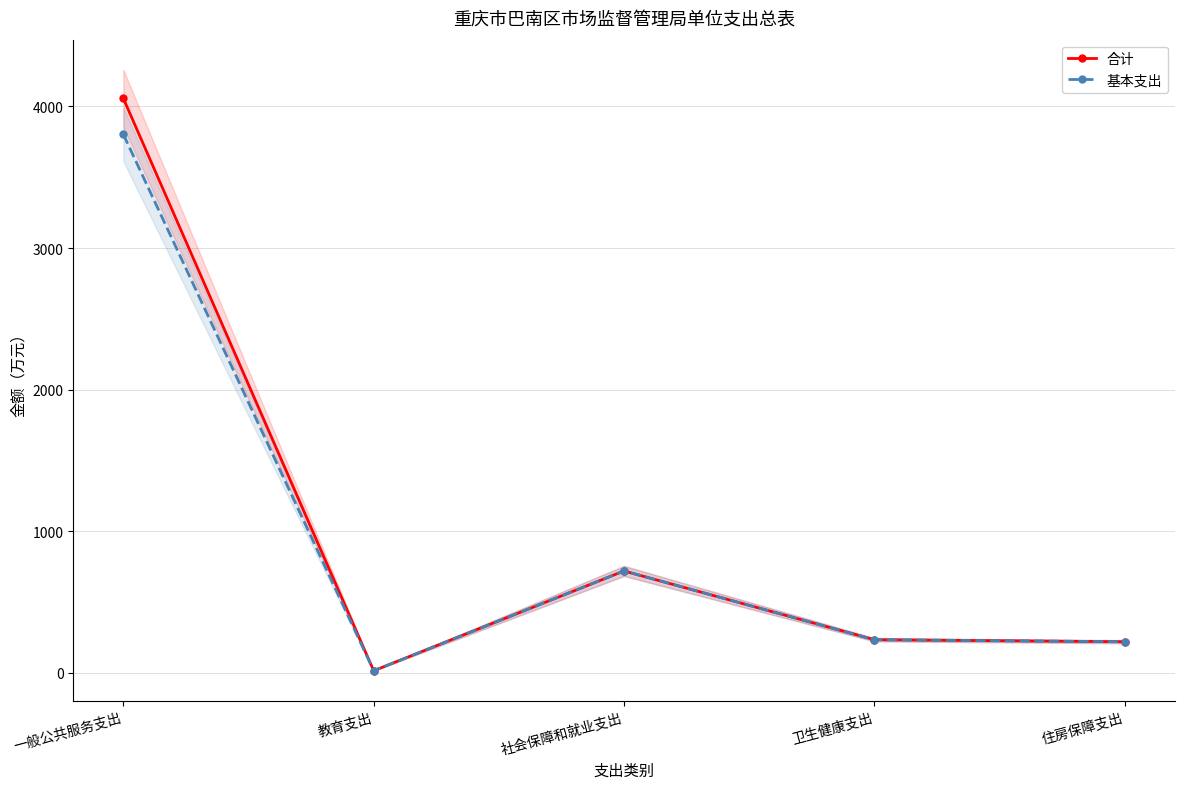

What value does the 基本支出 series have at 教育支出?

12.7